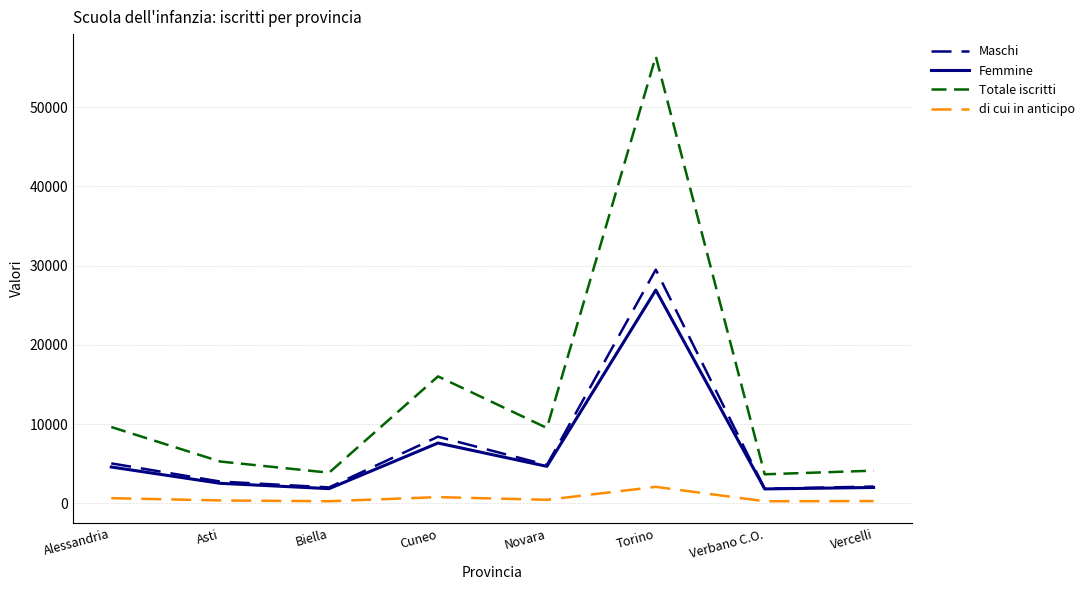

At which category is the sum across all series the highest?

Torino